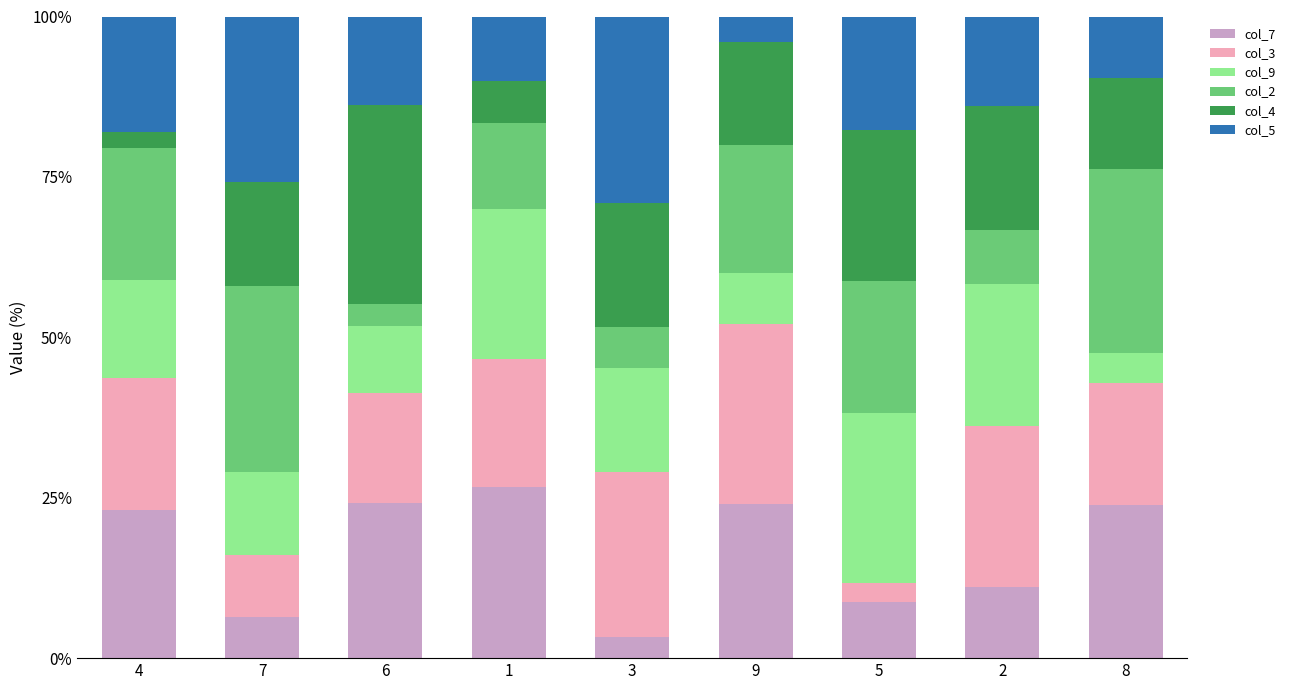

What is the average value of the col_7 series?

16.8